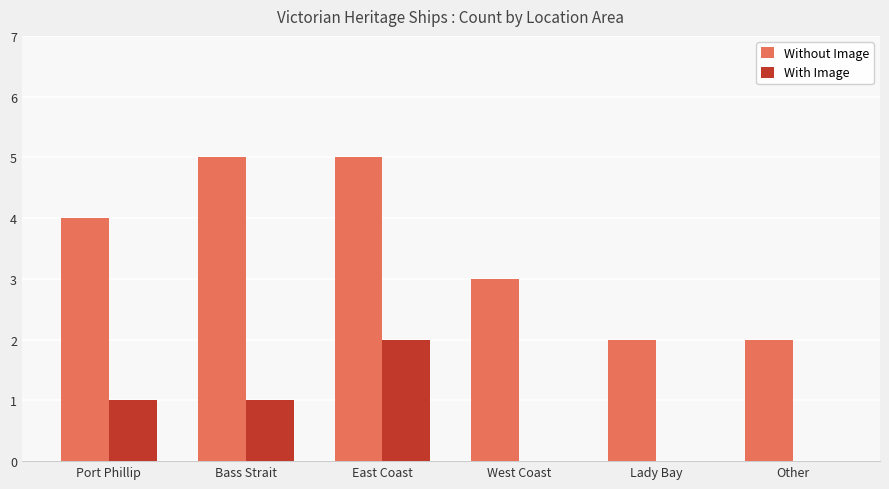

Count the number of categories in the chart.

6